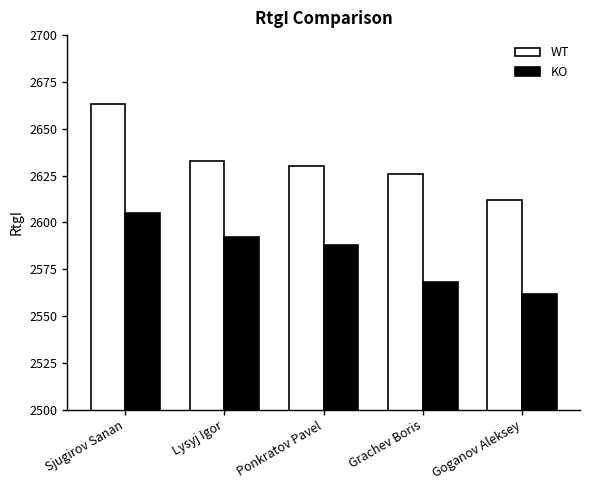

What position from the right is Ponkratov Pavel?

3